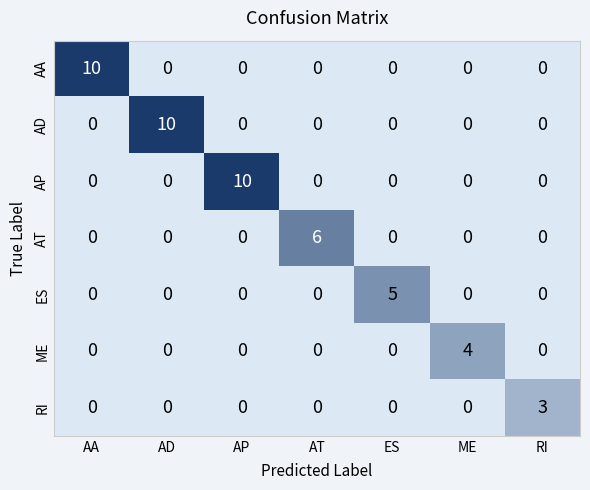

Which category has the highest value in the RI series?

RI